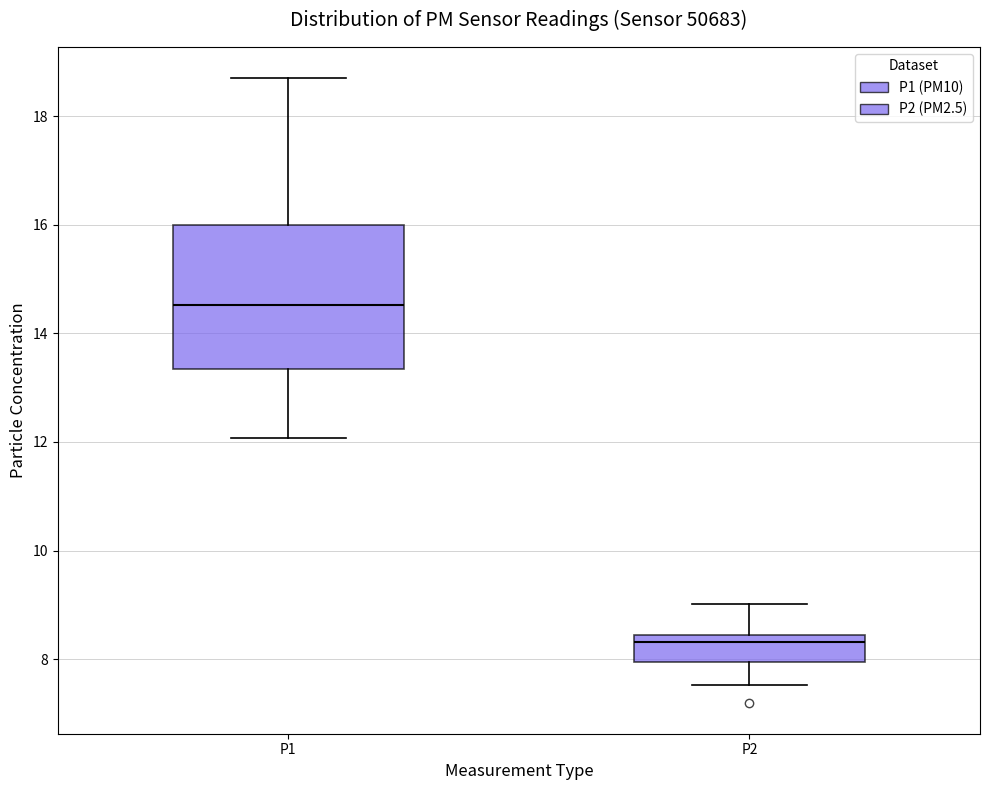

Where is the lower edge of the box for P2 on the y-axis? The values are not printed on the chart, so give them approximately, as read against the axis.

8.0